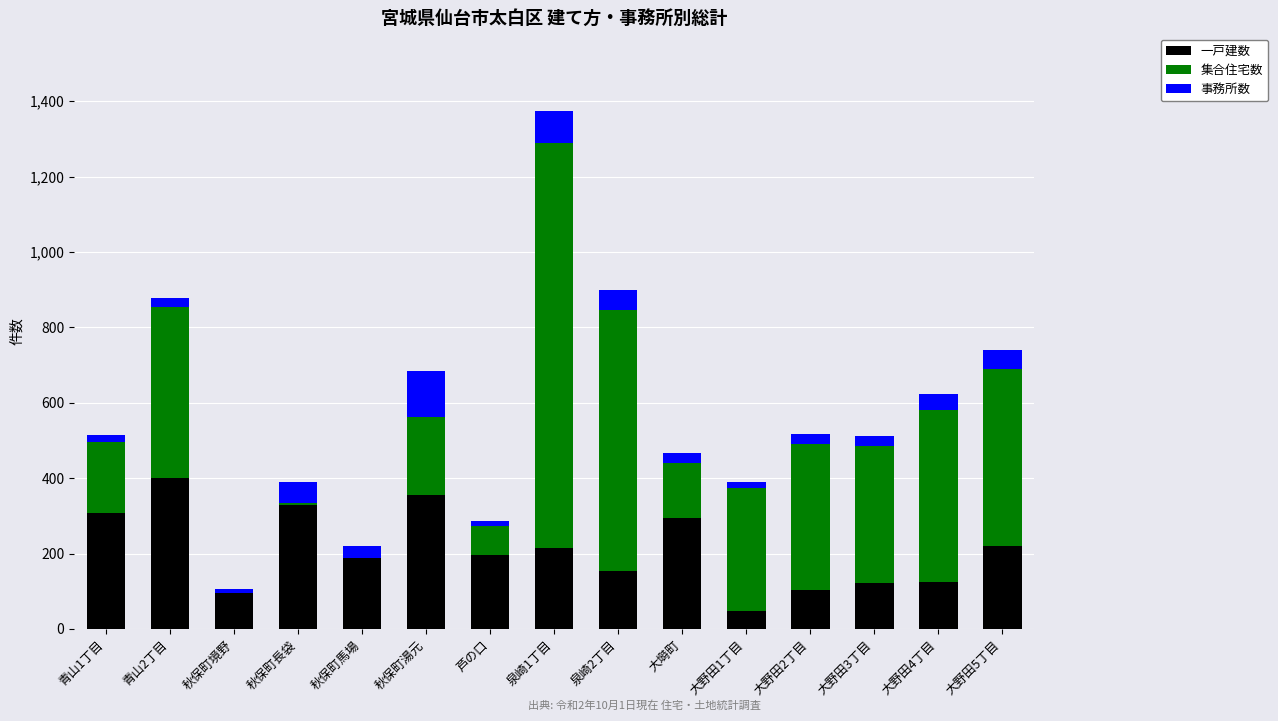

Does the chart contain stacked bars?

Yes